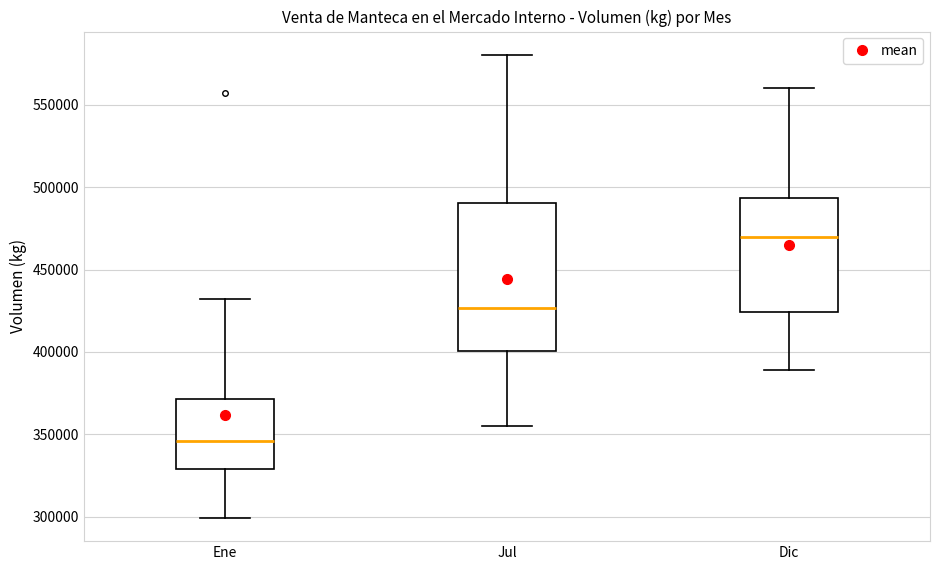

Comparing the boxes themselves (not the whiskers), which one is the tallest?

Jul